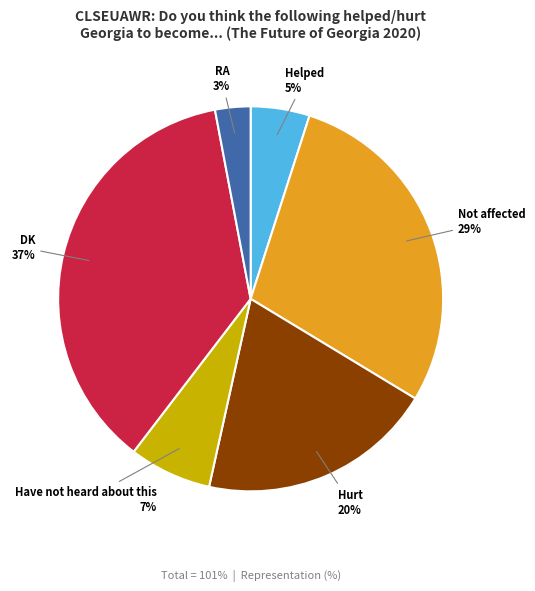

To the nearest percent, what is the difference between the Hurt and Helped slice percentages?

15%